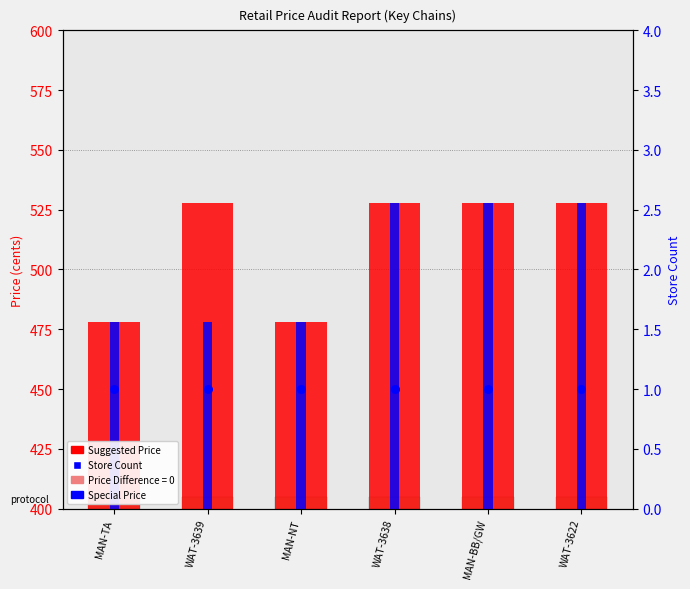

What are all the series names shown in the legend?

Suggested Price, Special Price, Store Count